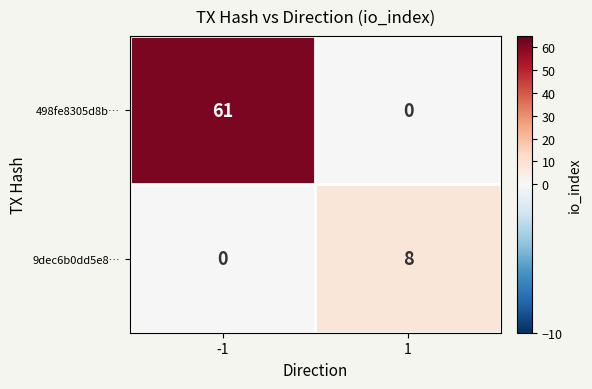

Which series has the largest total across all categories?

498fe8305d8b…